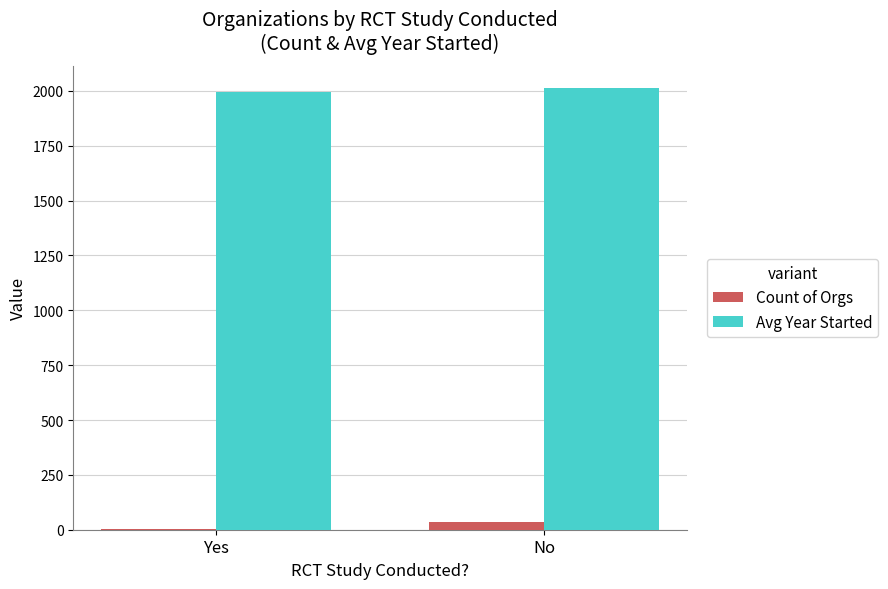

Which series changed the most between Yes and No?

Count of Orgs